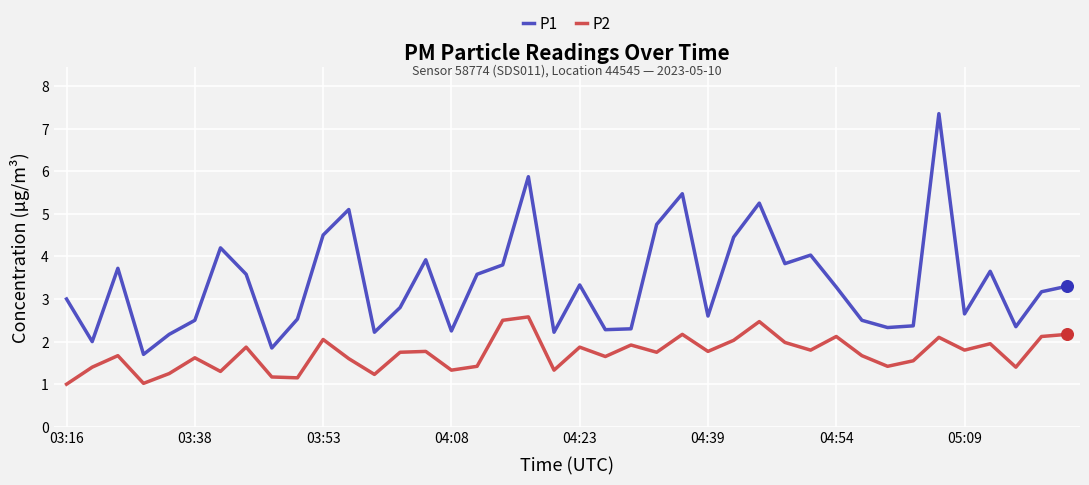

True or false: P1 and P2 cross at least once.

False